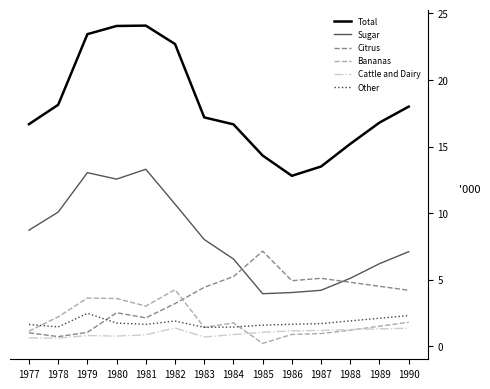

True or false: Citrus and Bananas cross at least once.

True